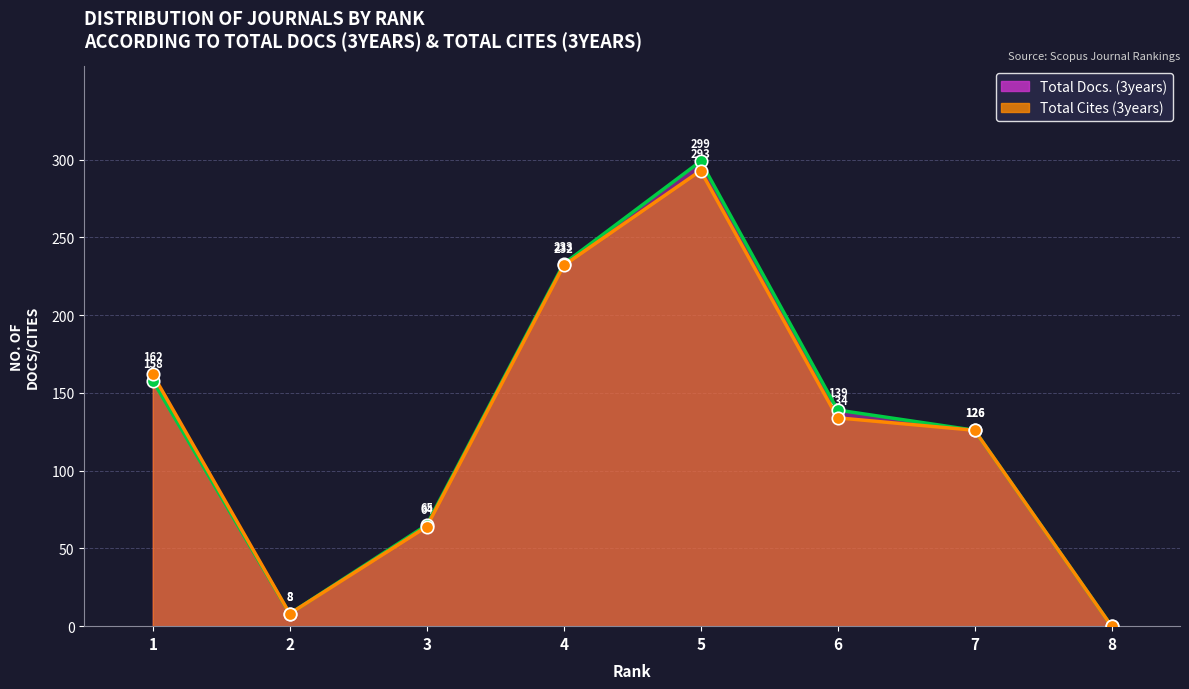

What are all the series names shown in the legend?

Total Docs. (3years), Total Cites (3years)